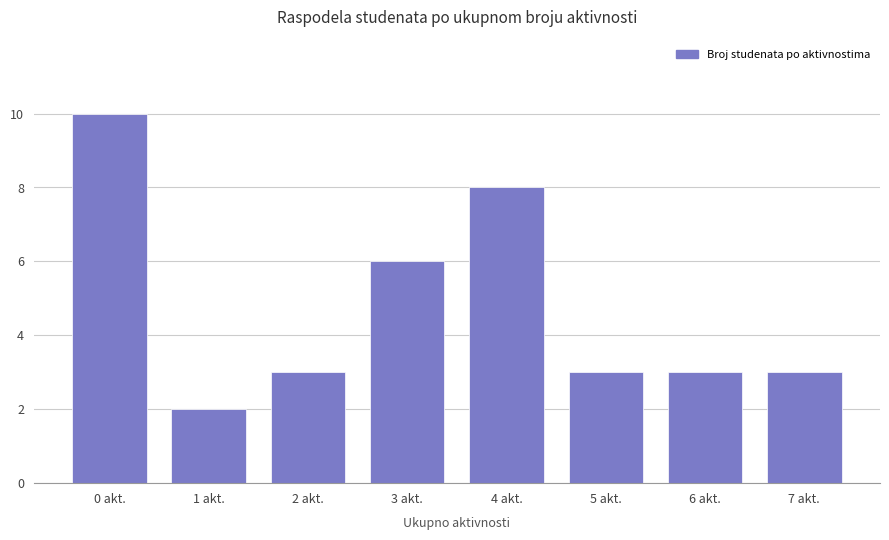

Which has a higher value, 3 akt. or 0 akt.?

0 akt.